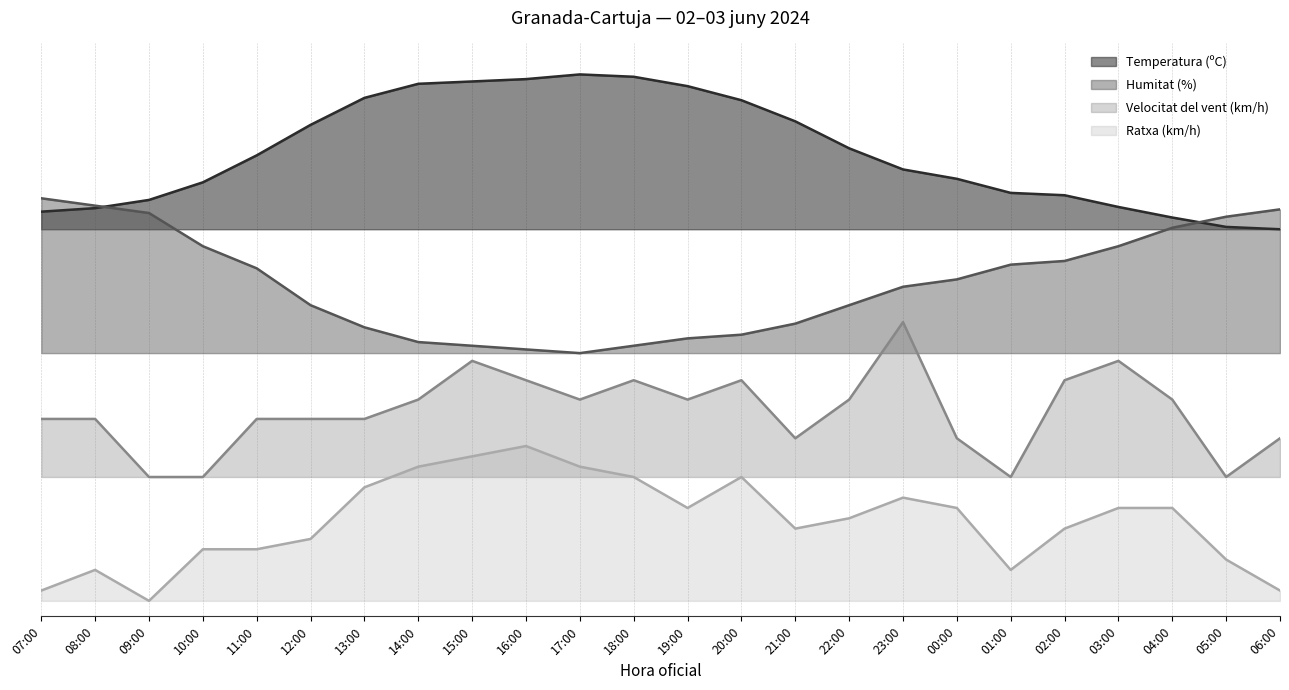

What is the sum of the Ratxa (km/h) values at 17:00 and 02:00?

1.3